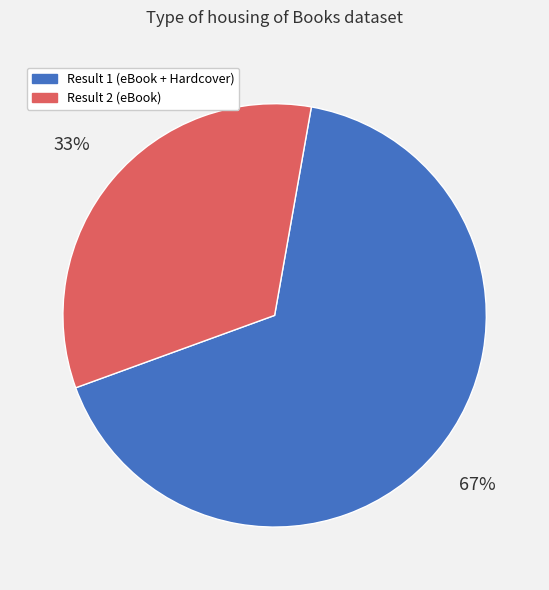

To the nearest percent, what is the combined percentage of Result 1 and Result 2?

100%